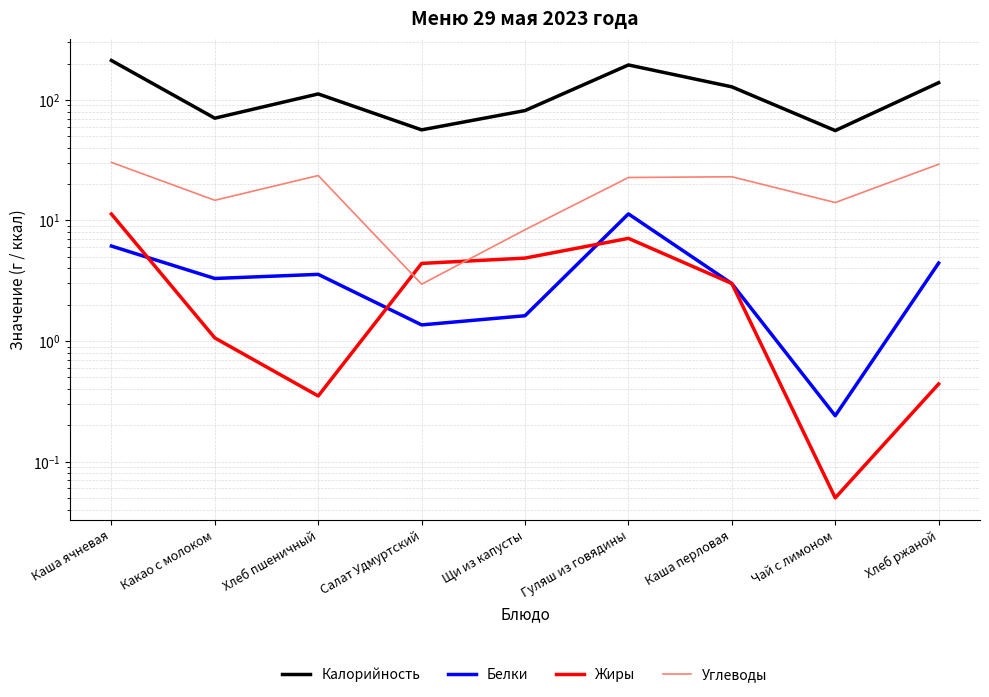

Reading right to left, transcribe all the data shown in this chart.

Калорийность: Хлеб ржаной=138.8	Чай с лимоном=55.6	Каша перловая=128.2	Гуляш из говядины=194.7	Щи из капусты=81.5	Салат Удмуртский=56.4	Хлеб пшеничный=112.0	Какао с молоком=70.5	Каша ячневая=212.1
Белки: Хлеб ржаной=4.4	Чай с лимоном=0.2	Каша перловая=3.0	Гуляш из говядины=11.3	Щи из капусты=1.6	Салат Удмуртский=1.4	Хлеб пшеничный=3.6	Какао с молоком=3.3	Каша ячневая=6.1
Жиры: Хлеб ржаной=0.4	Чай с лимоном=0.1	Каша перловая=3.0	Гуляш из говядины=7.1	Щи из капусты=4.9	Салат Удмуртский=4.4	Хлеб пшеничный=0.3	Какао с молоком=1.1	Каша ячневая=11.3
Углеводы: Хлеб ржаной=29.2	Чай с лимоном=14.1	Каша перловая=23.0	Гуляш из говядины=22.7	Щи из капусты=8.4	Салат Удмуртский=3.0	Хлеб пшеничный=23.6	Какао с молоком=14.7	Каша ячневая=30.3